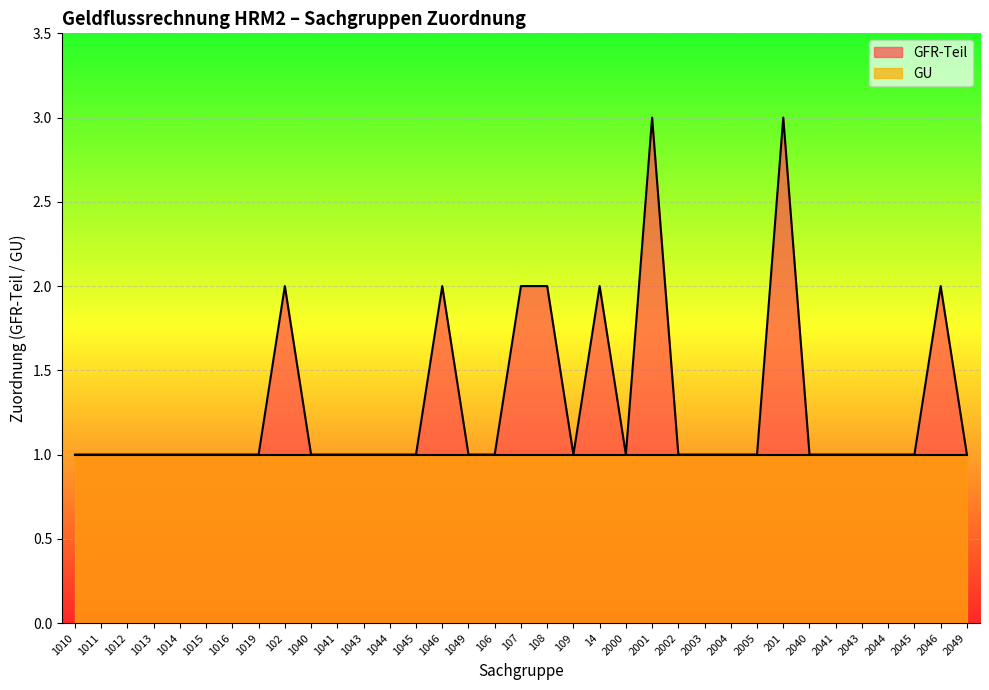

What is the label of the 15th point from the left?

1046